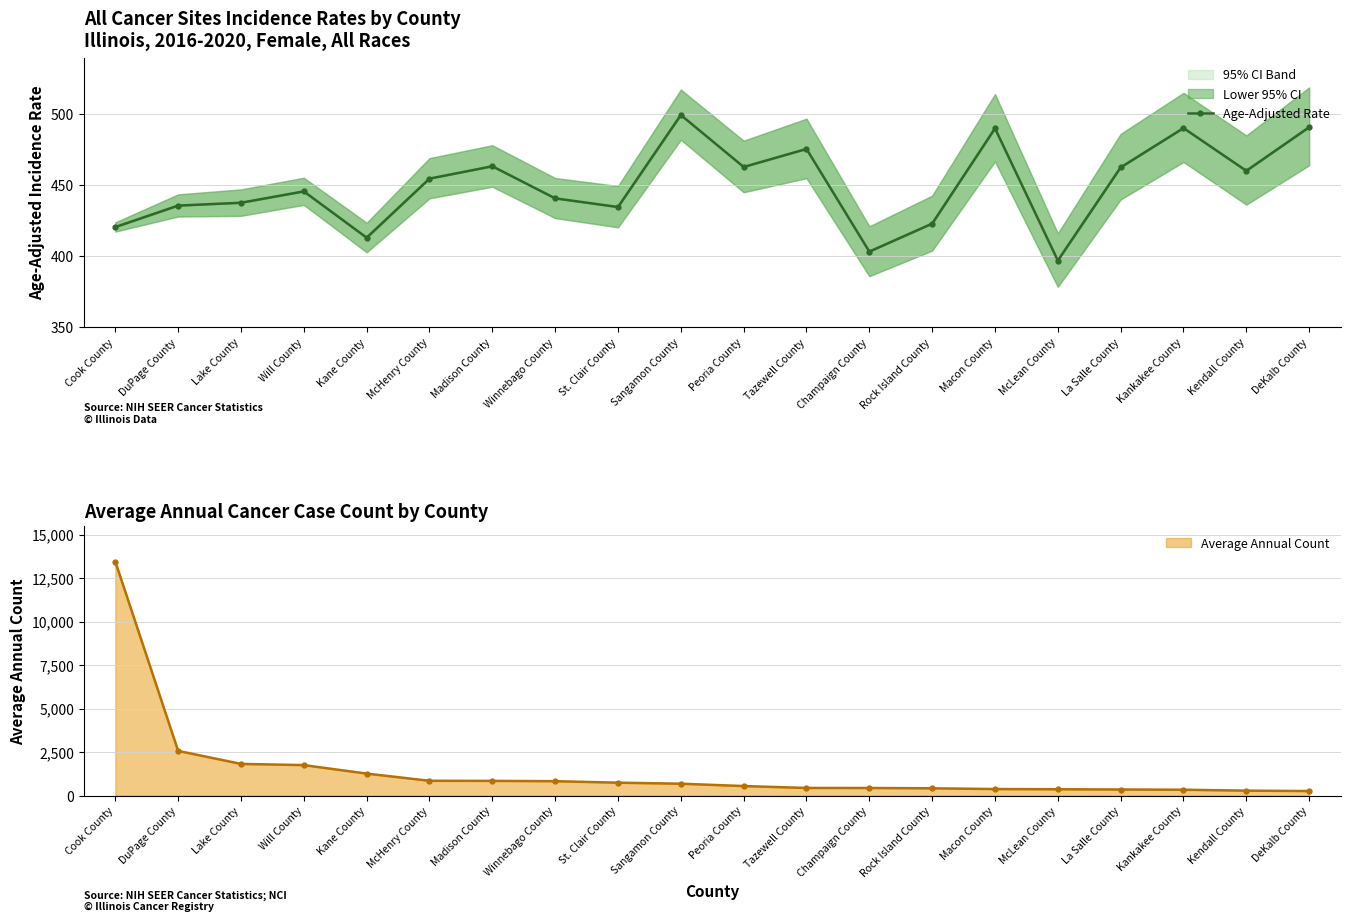

What is the sum of the values at Cook County and La Salle County?

883.4